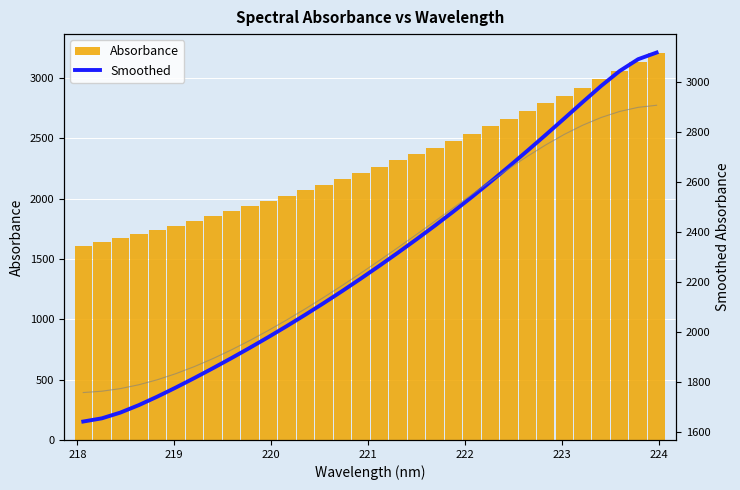

How many groups of bars are there?

32